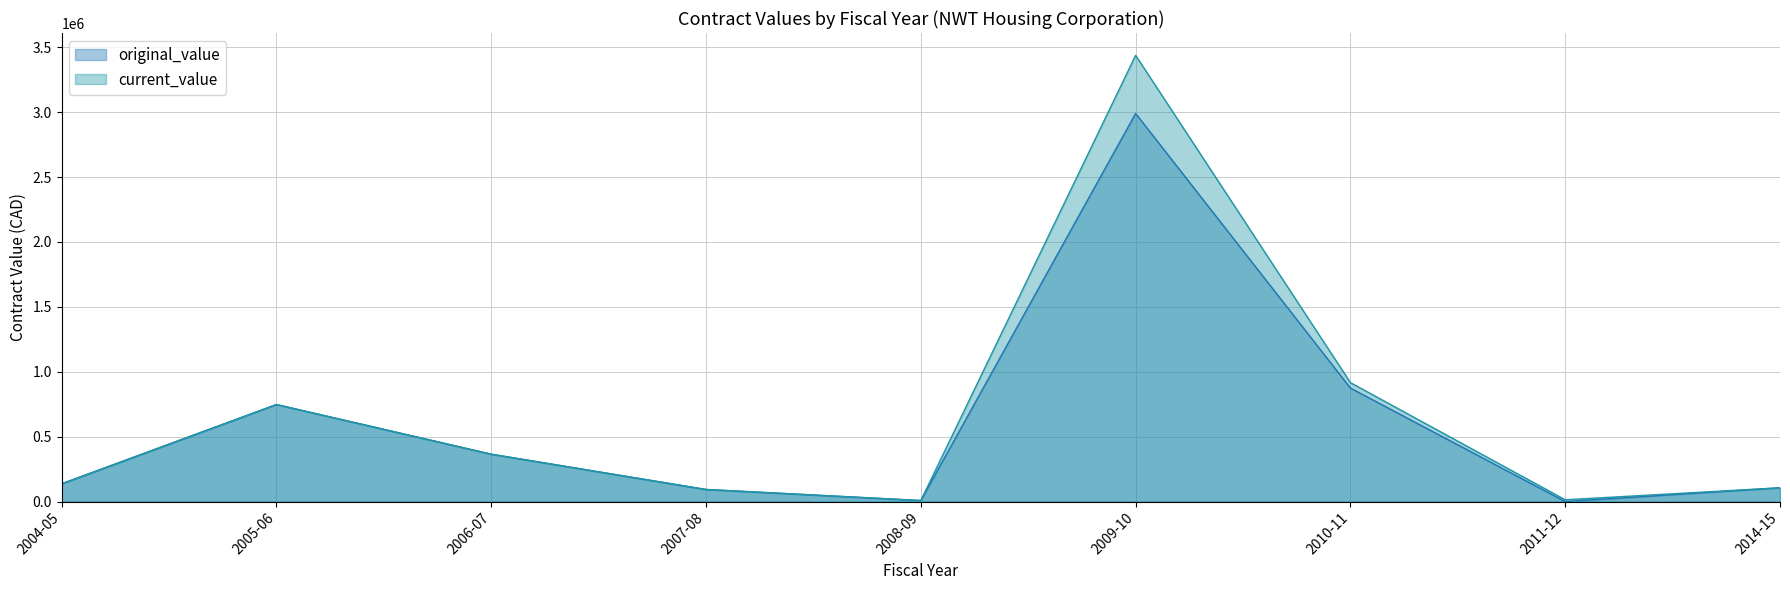

What is the difference between the maximum and second lowest values in the original_value series?

2981443.0